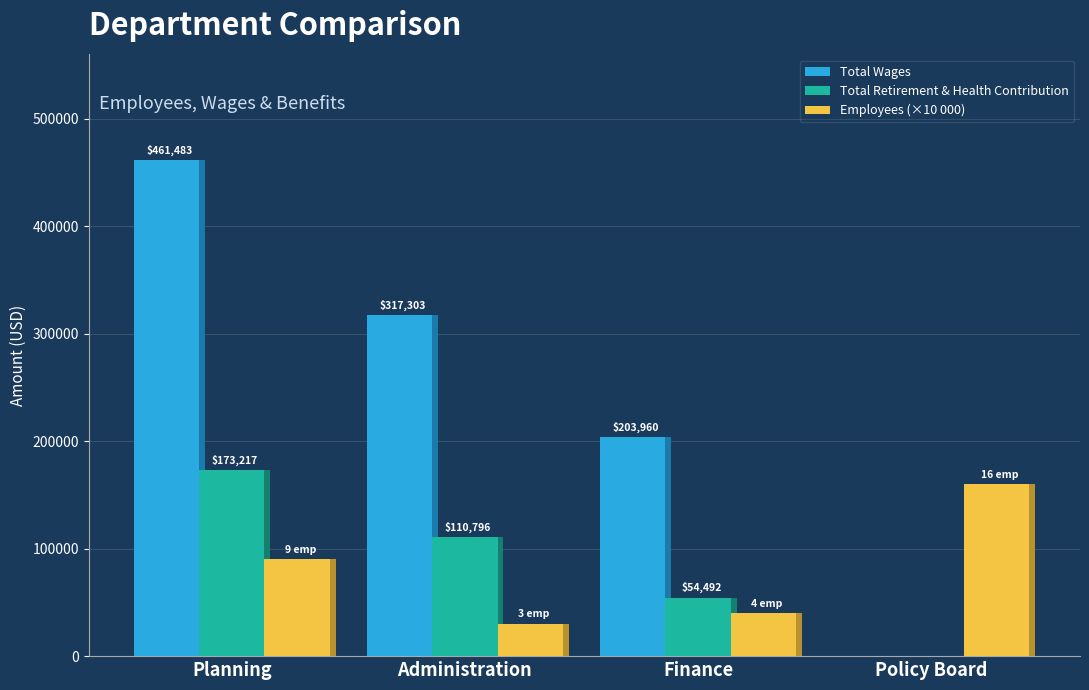

What is the value of the Total Retirement & Health Contribution bar at the 3rd from the left?

54492